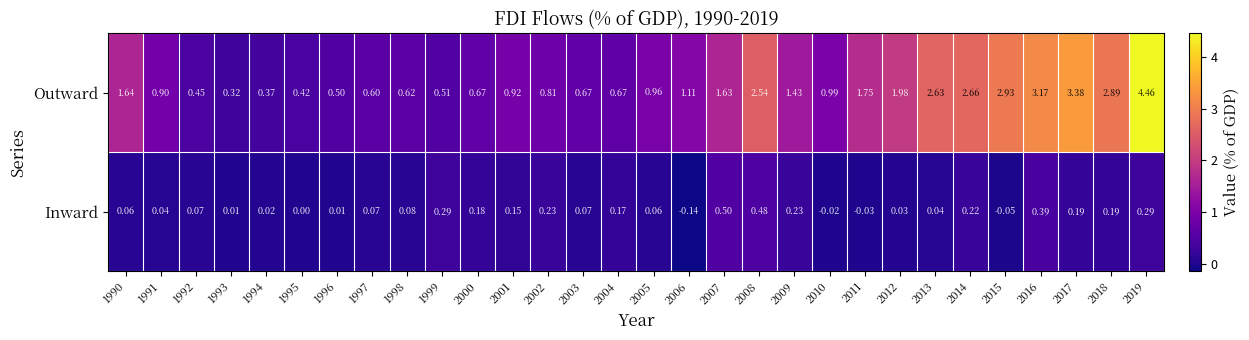

At which category does the chart reach its minimum across all series?

2006